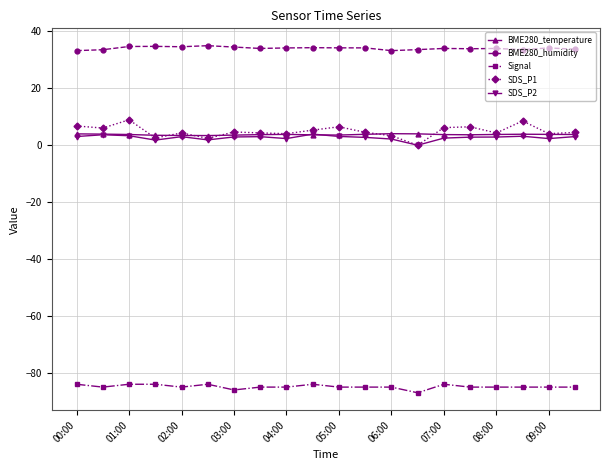

Which series has the largest total across all categories?

BME280_humidity